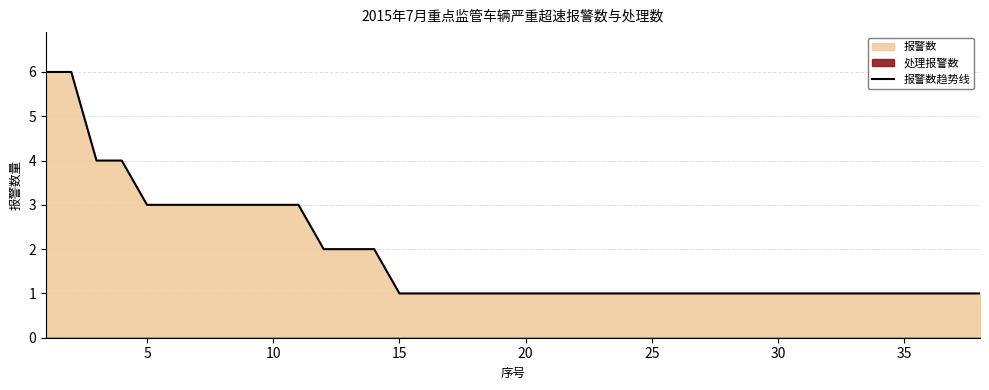

The value of 报警数趋势线 at 15 is 2. True or false?

False